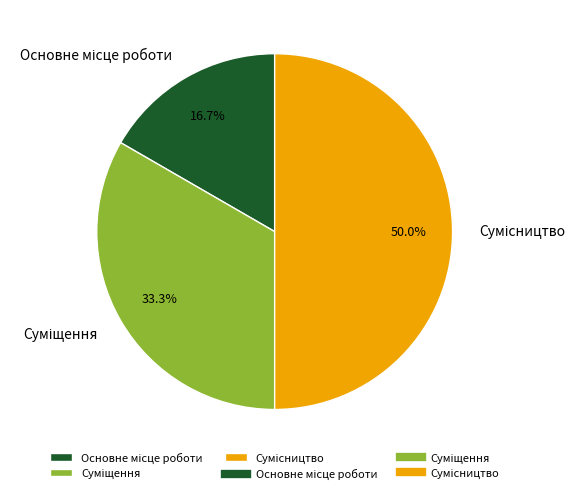

How many segments does this pie chart have?

3